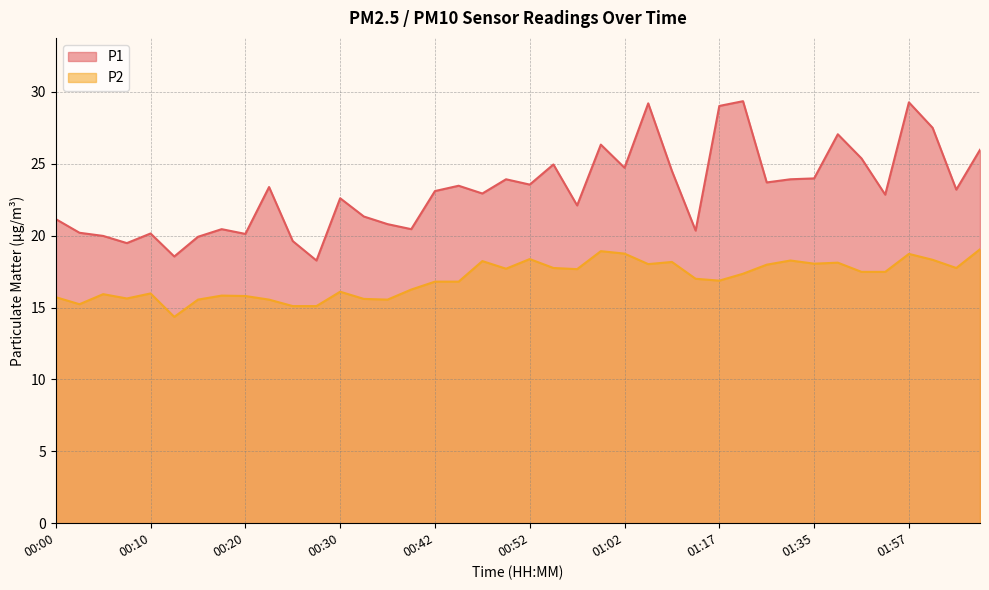

What is the minimum value shown in the chart?

14.3